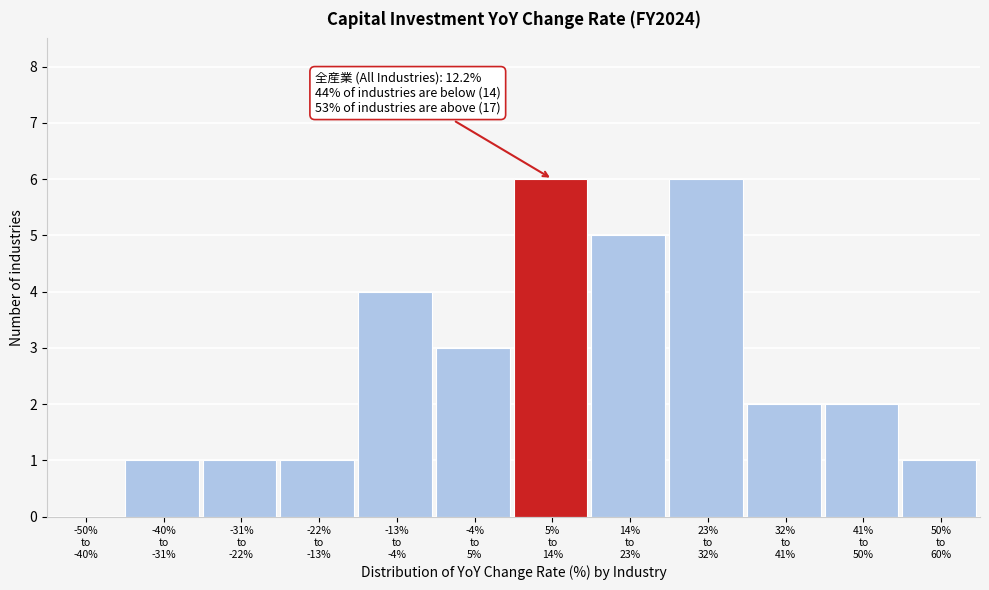

What is the sum of all values?

32